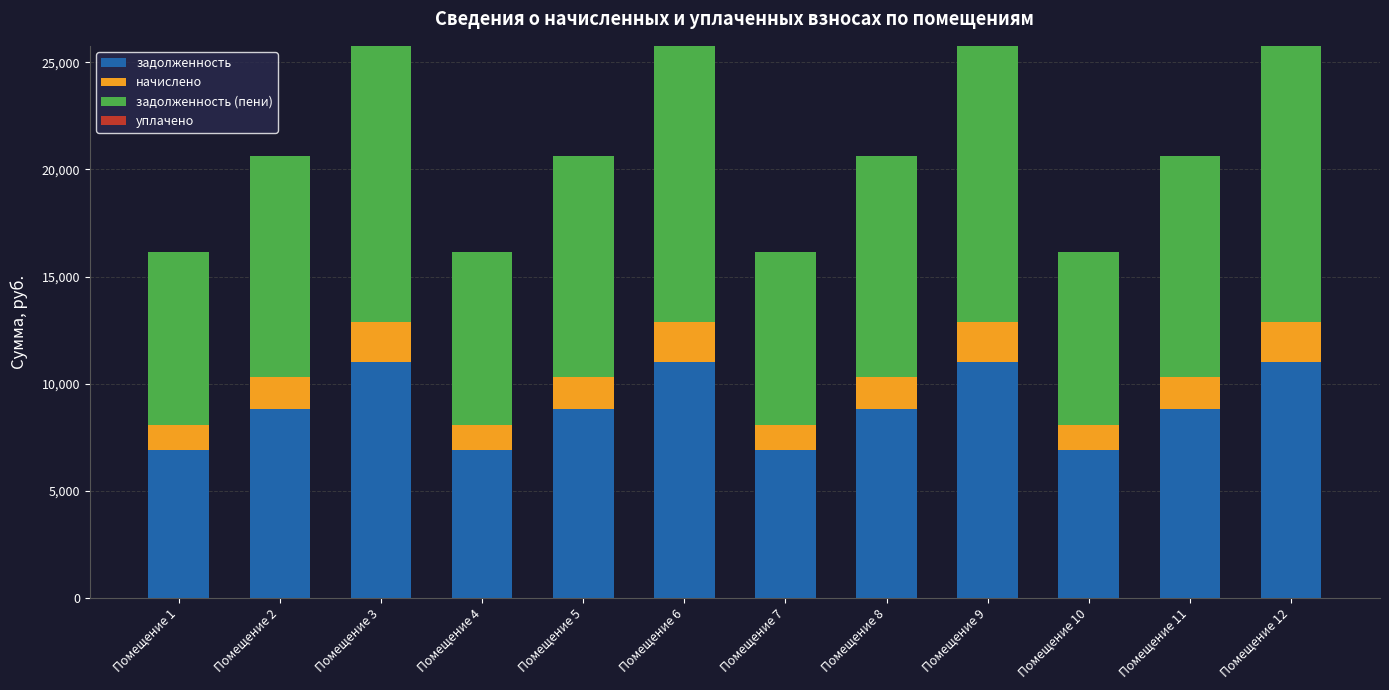

What is the difference between the maximum and minimum values in the задолженность series?

4108.8